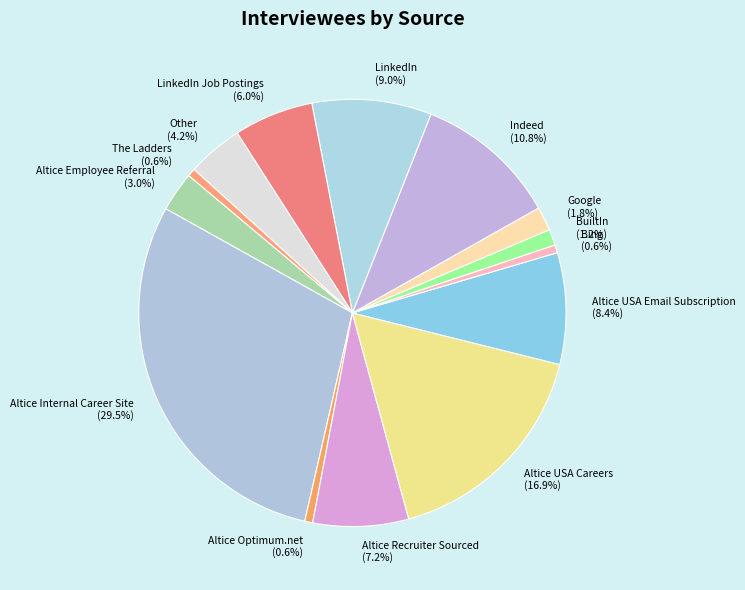

How many segments does this pie chart have?

14